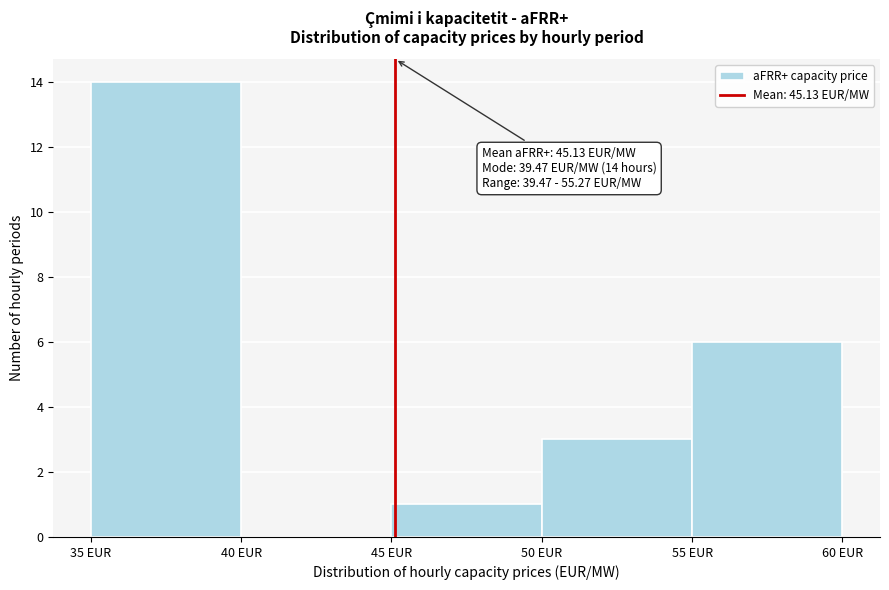

Over which range of the x-axis is the bar tallest?

35 to 40